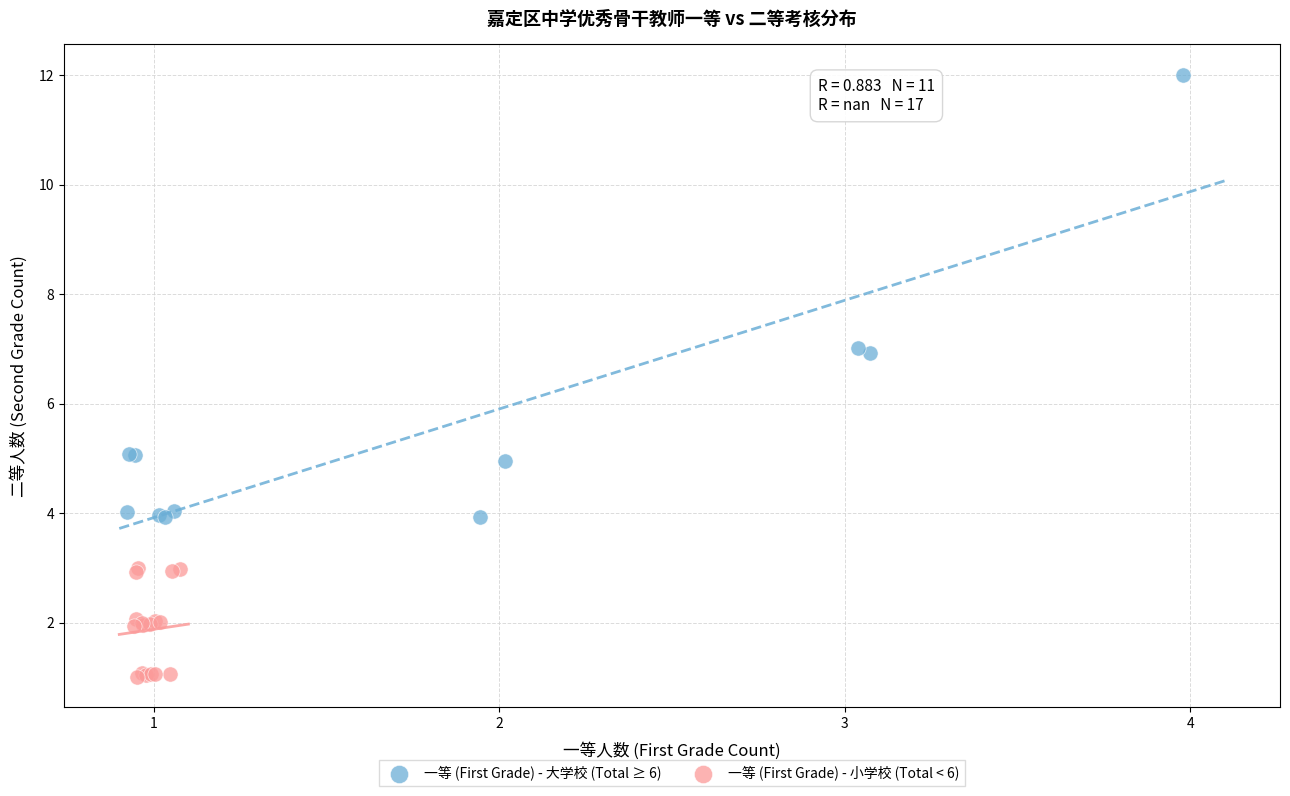

Which series has the widest spread of Y values?

一等 (First Grade) - 大学校 (Total ≥ 6)